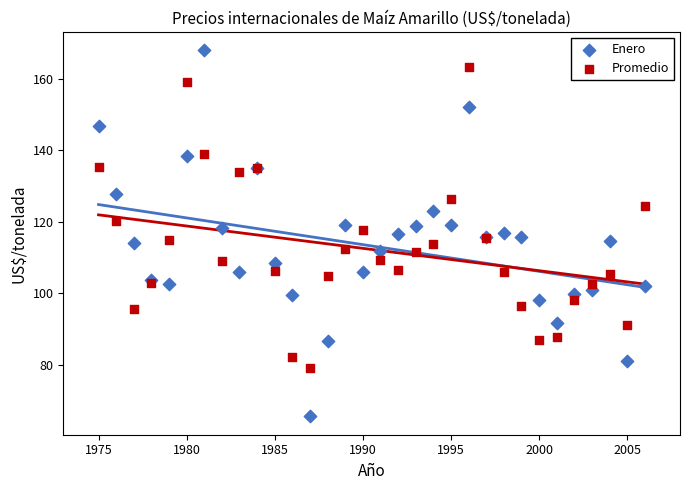

What are all the series names shown in the legend?

Enero, Promedio